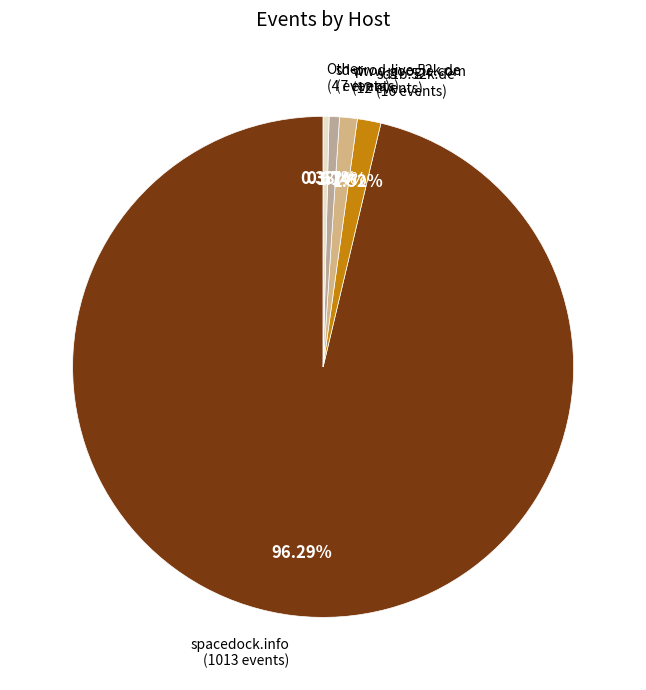

Count the number of slices in the pie.

5